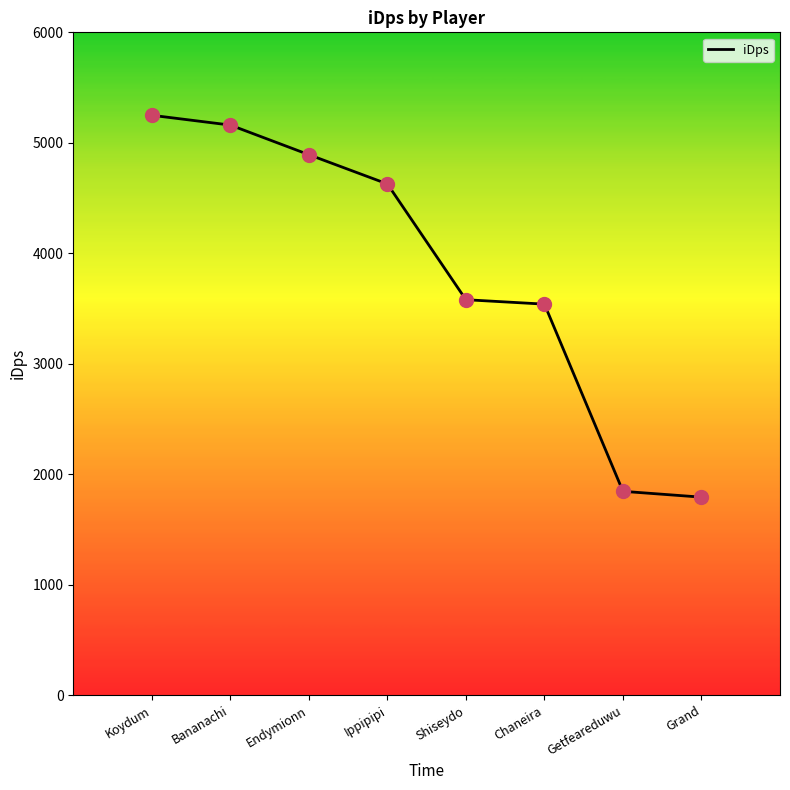

True or false: the data has more than 2 interior local peaks.

False